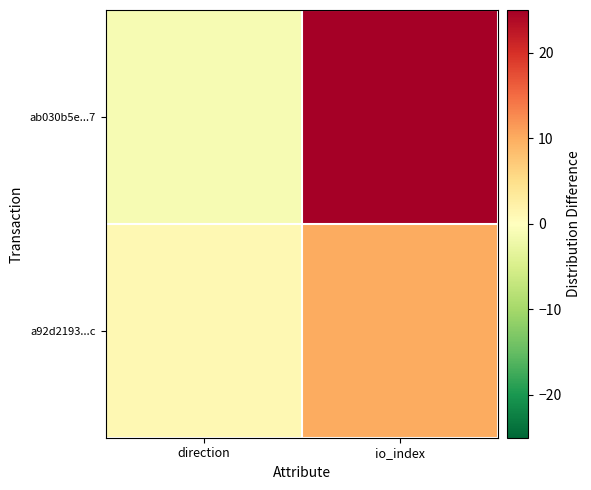

Which series has the widest spread of values?

ab030b5e...7